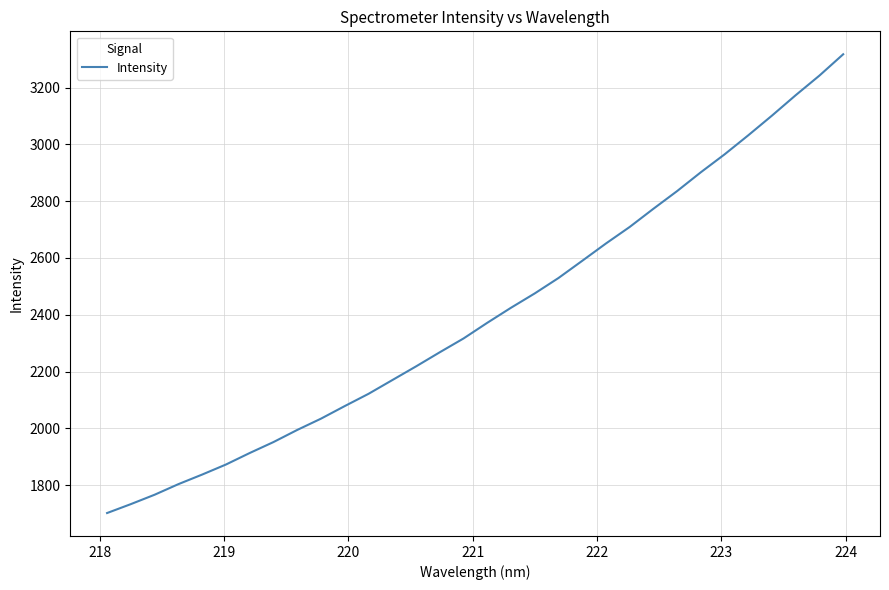

Is this an area chart (filled region under the line)?

No